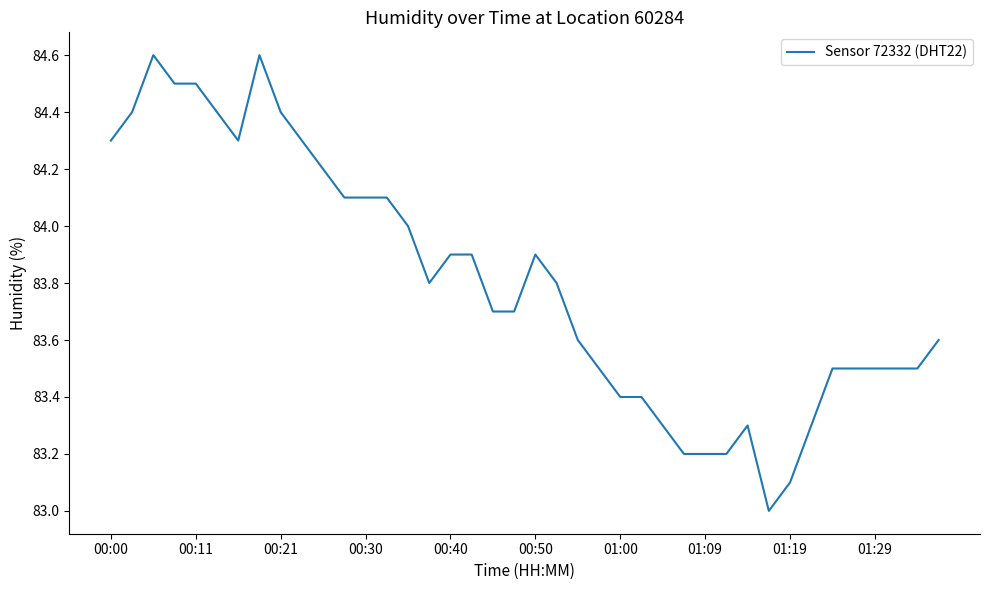

What is the greatest value displayed?

84.6